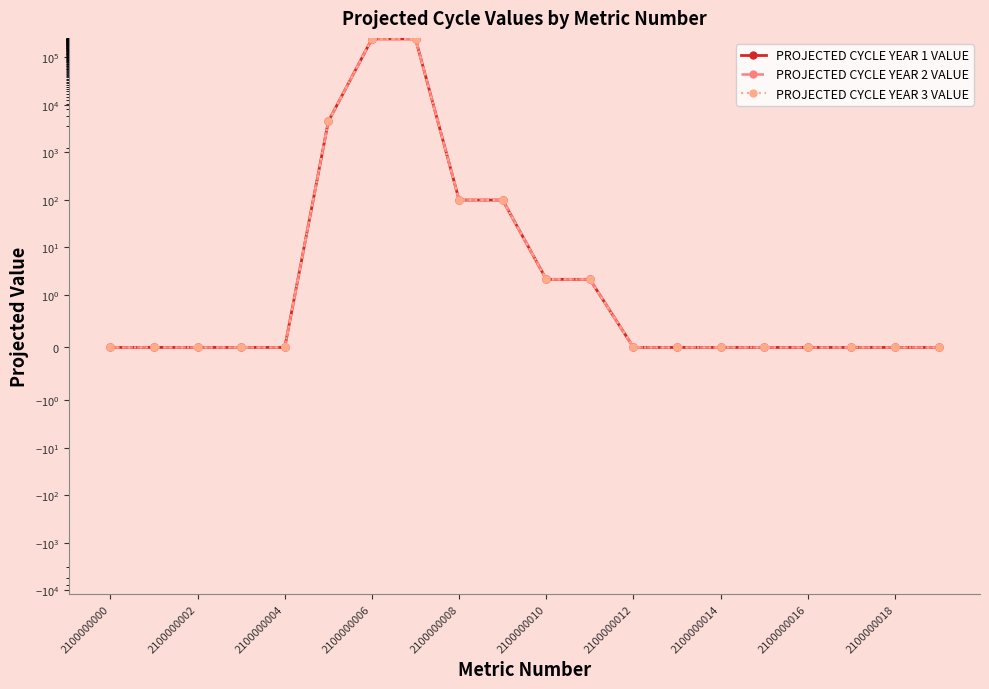

What is the greatest value displayed?

241949.1